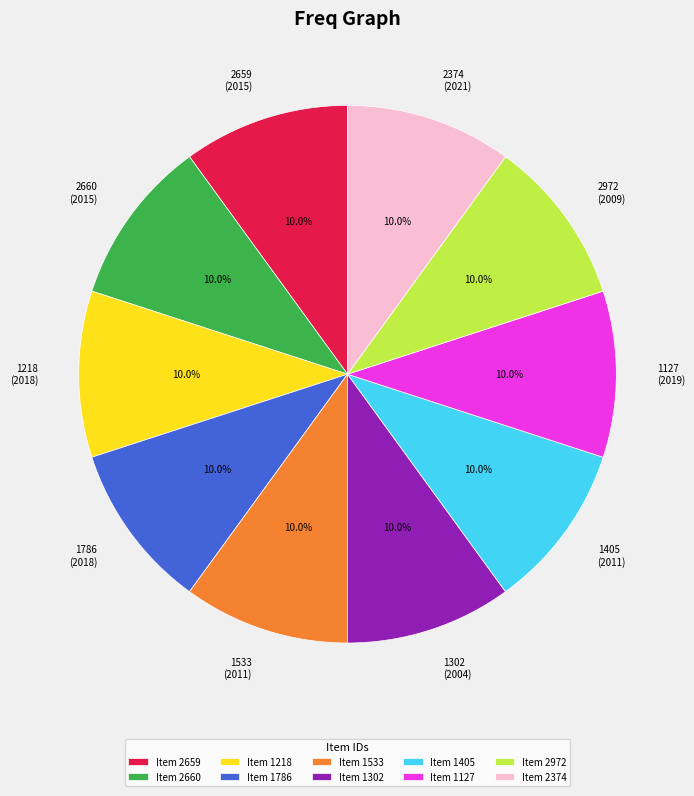

What is the ratio of the value at 1218 (2018) to the value at 2659 (2015)?

1.0